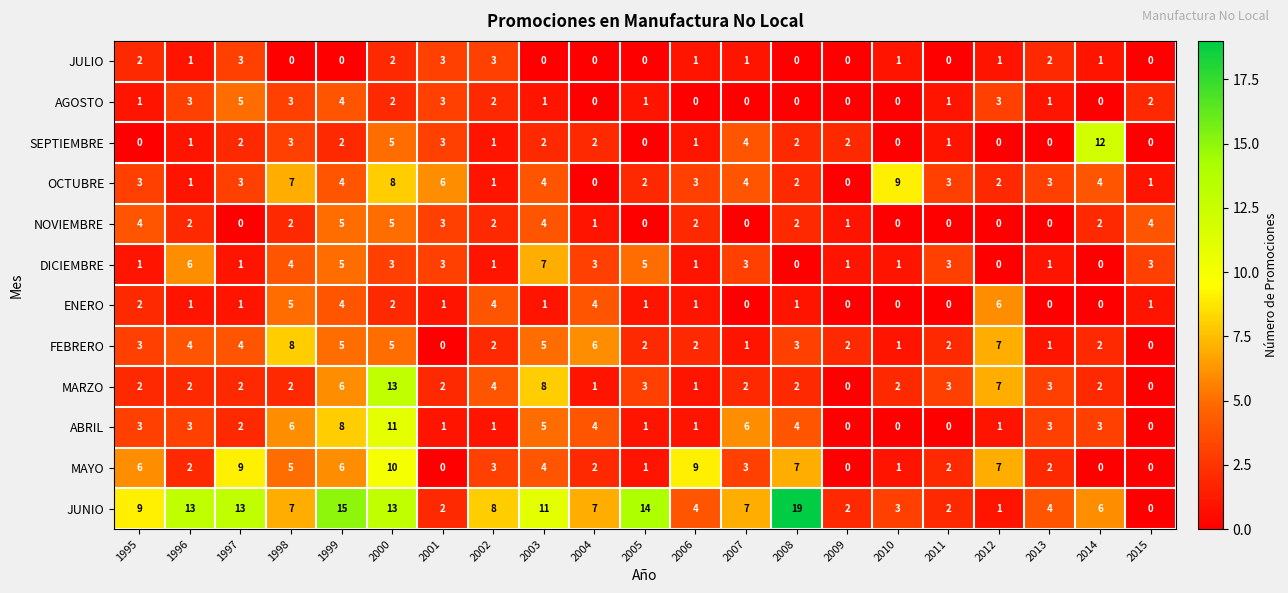

Between 1995 and 1998, which series saw the biggest shift?

FEBRERO